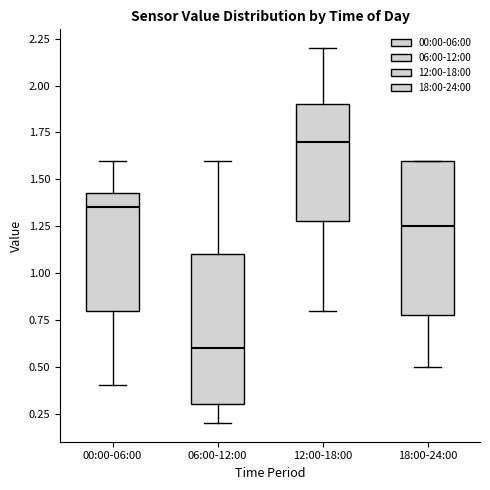

Reading left to right, transcribe this box plot: for each box, give where its median line is, the range the box spans, and where its two whiskers end, as read against the y-axis. The values are not printed on the chart, so give them approximately, as read against the axis.

00:00-06:00: median 1.35, box 0.80 to 1.45, whiskers 0.40 to 1.60
06:00-12:00: median 0.60, box 0.30 to 1.10, whiskers 0.20 to 1.60
12:00-18:00: median 1.70, box 1.30 to 1.90, whiskers 0.80 to 2.20
18:00-24:00: median 1.25, box 0.80 to 1.60, whiskers 0.50 to 1.60